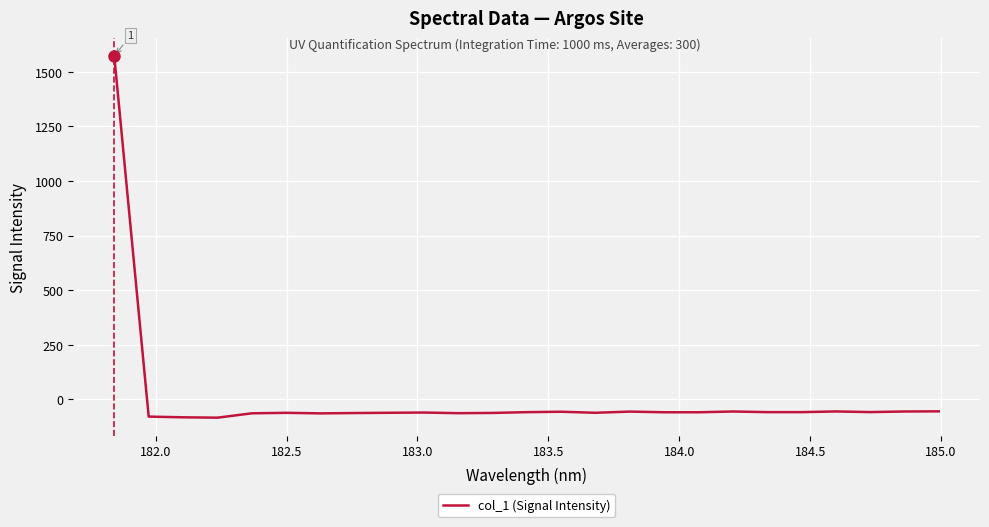

What is the difference between the maximum and minimum values?

1655.4